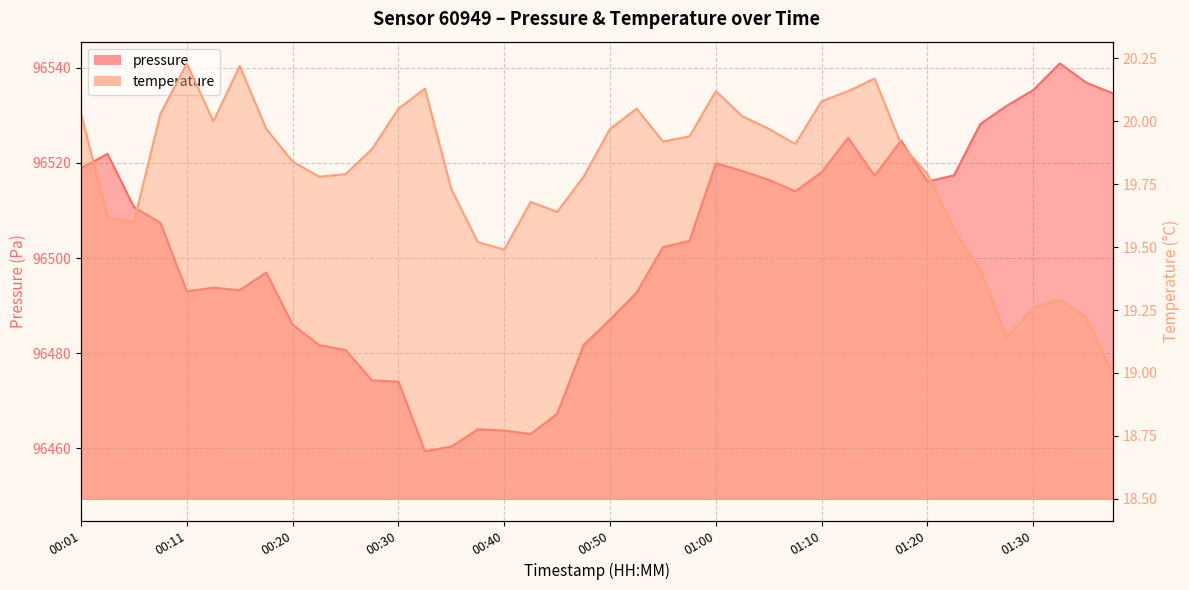

What is the total value across all series at 01:10?

96538.1